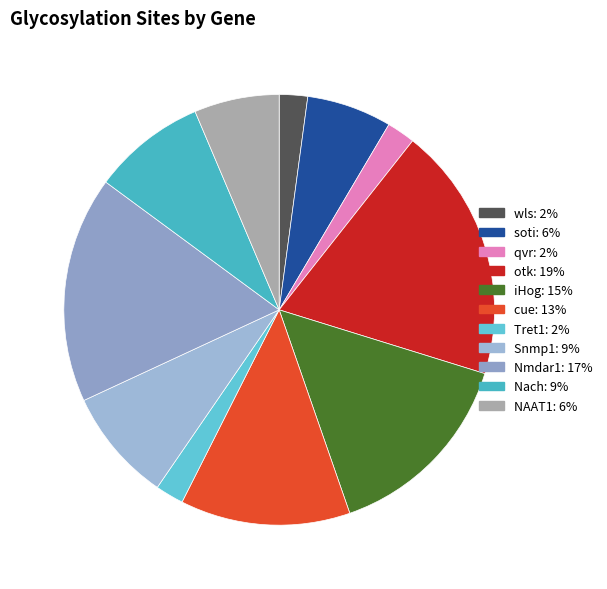

How many segments does this pie chart have?

11